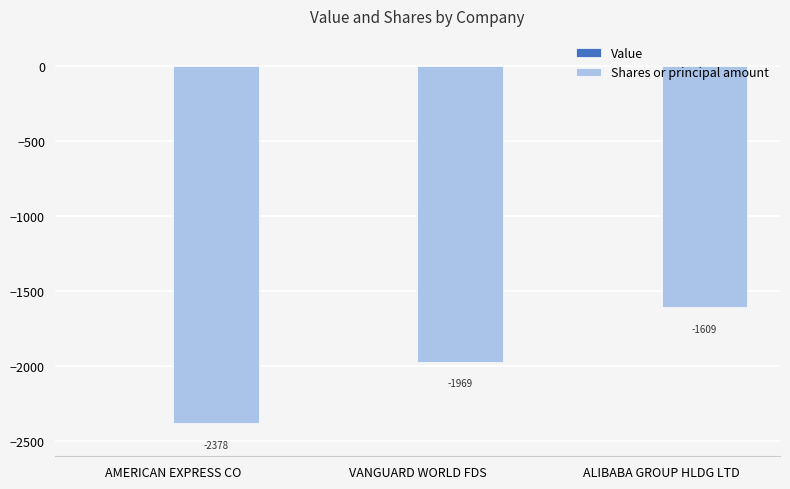

What is the label of the 1st bar from the right?

ALIBABA GROUP HLDG LTD